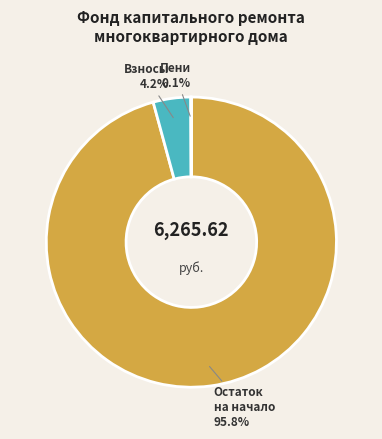

Combined, do Взносы and Остаток на начало account for over 50%?

Yes